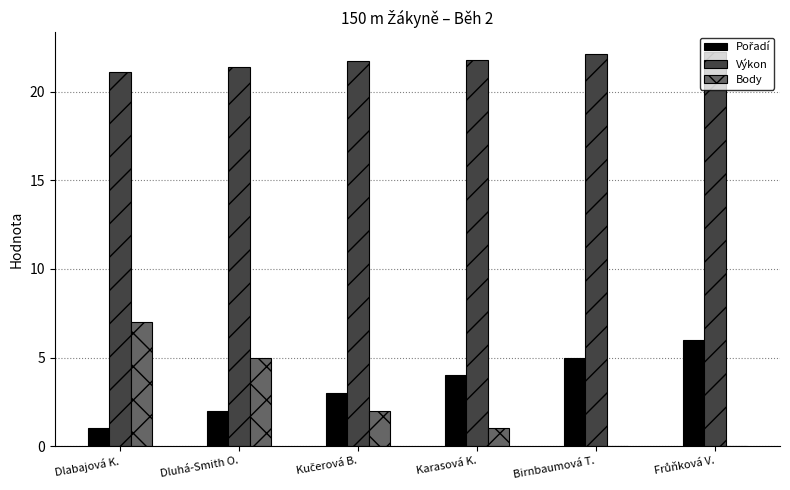

Is it true that Výkon equals 21.1 at Dlabajová K.?

True